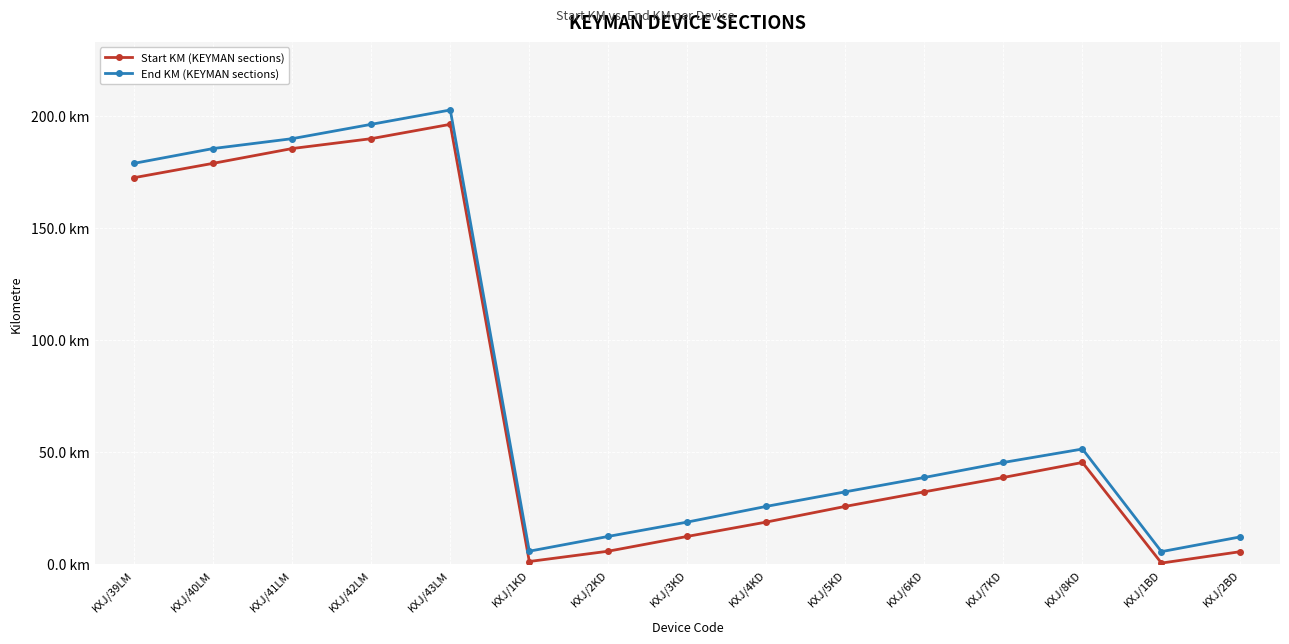

Is this an area chart (filled region under the line)?

No